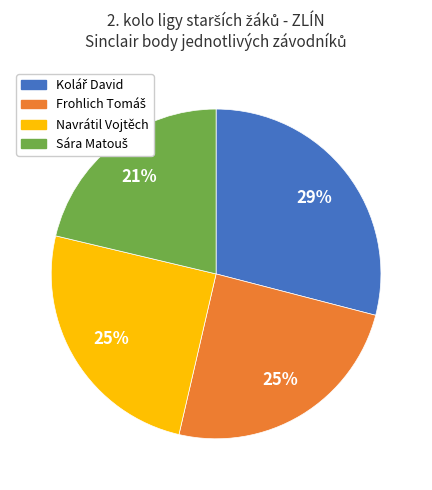

Is there any slice that represents more than half of the pie?

No